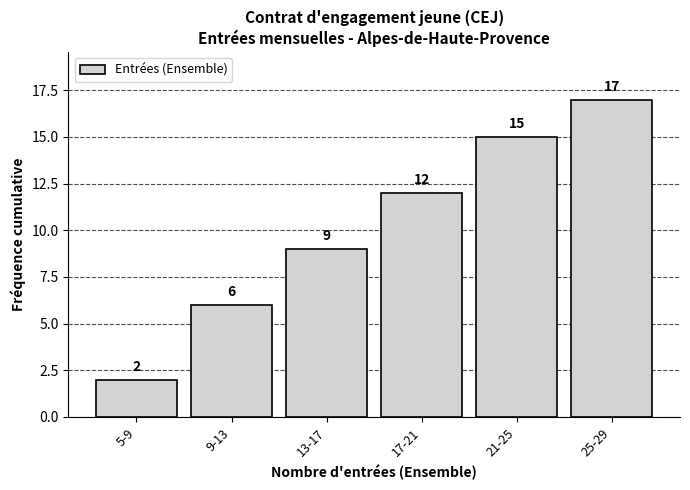

Reading right to left, extract all data points from this chart.

17	15	12	9	6	2